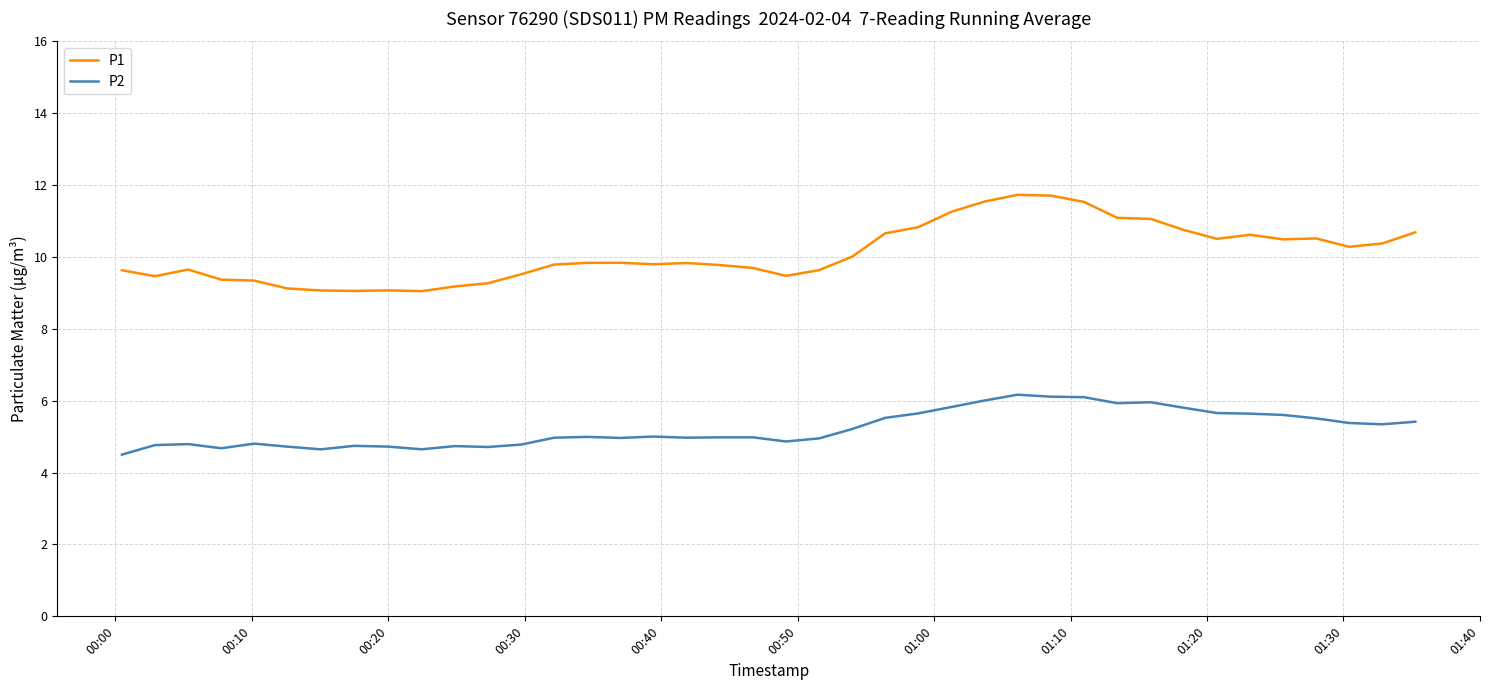

Which series has the largest total across all categories?

P1